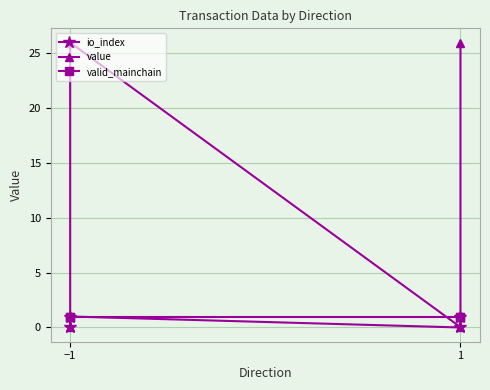

How many data points does each series have?

4